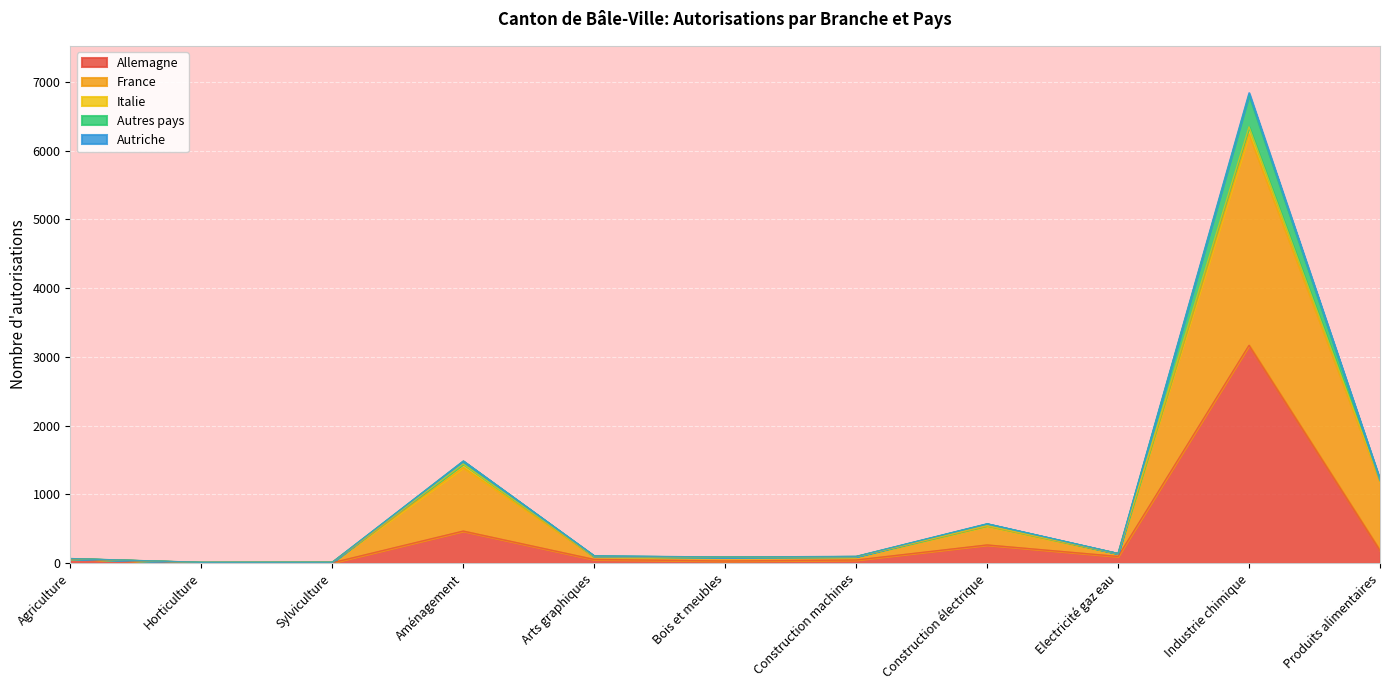

What is the difference between the highest and lowest values at Construction machines?

52